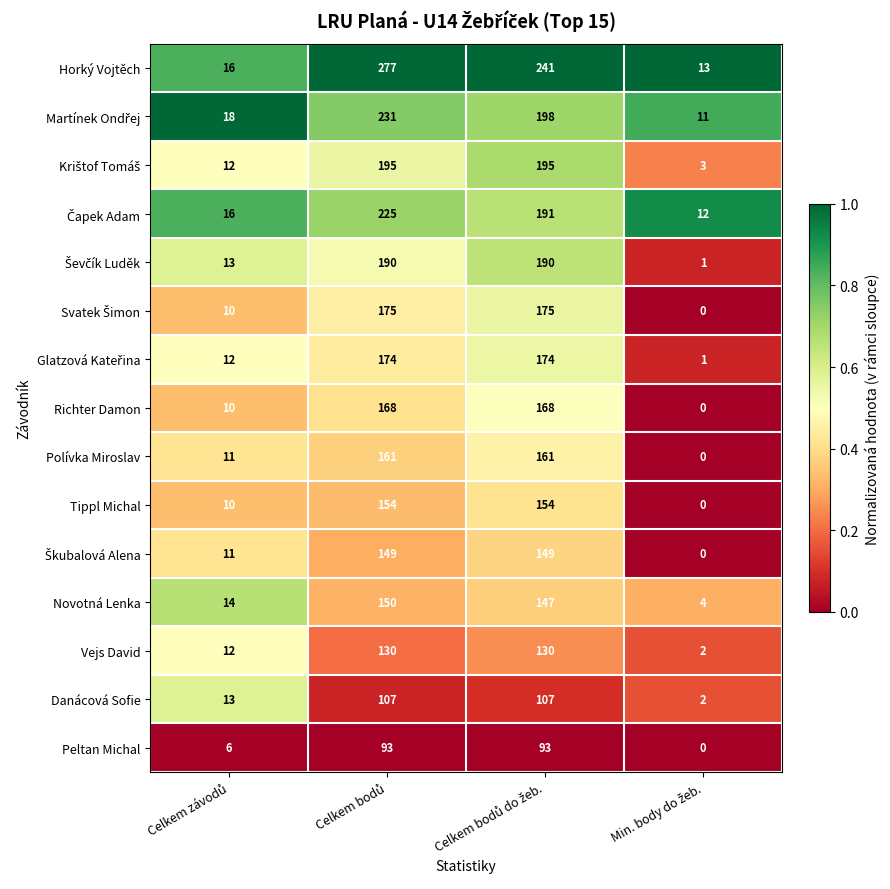

Which series has the largest range (max minus min)?

Horký Vojtěch